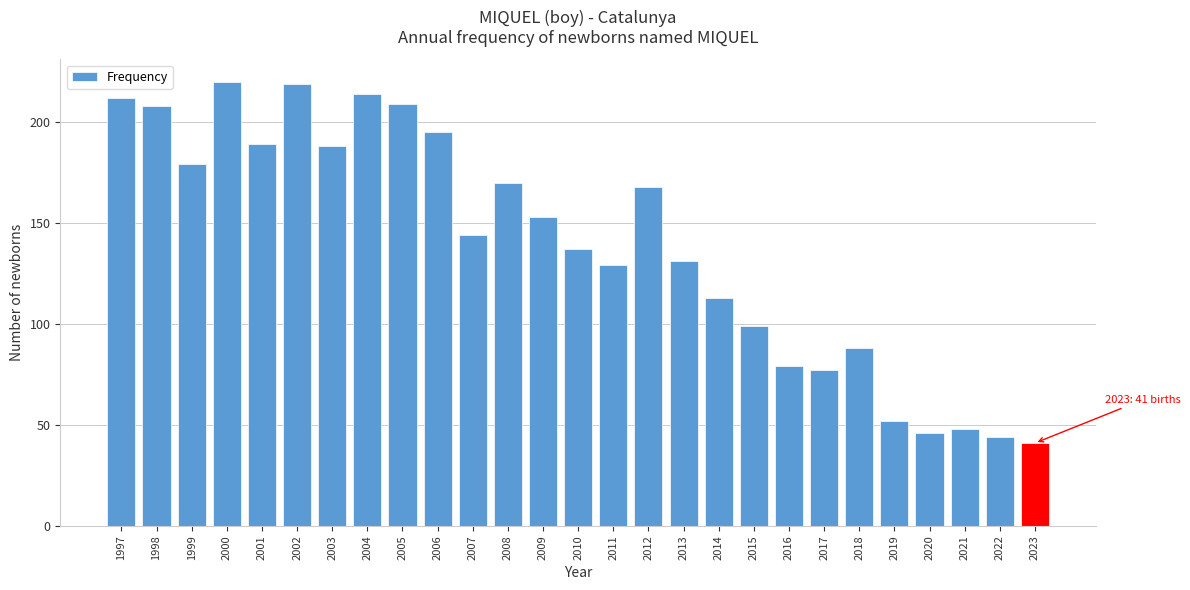

Reading left to right, extract all data points from this chart.

1997=212	1998=208	1999=179	2000=220	2001=189	2002=219	2003=188	2004=214	2005=209	2006=195	2007=144	2008=170	2009=153	2010=137	2011=129	2012=168	2013=131	2014=113	2015=99	2016=79	2017=77	2018=88	2019=52	2020=46	2021=48	2022=44	2023=41